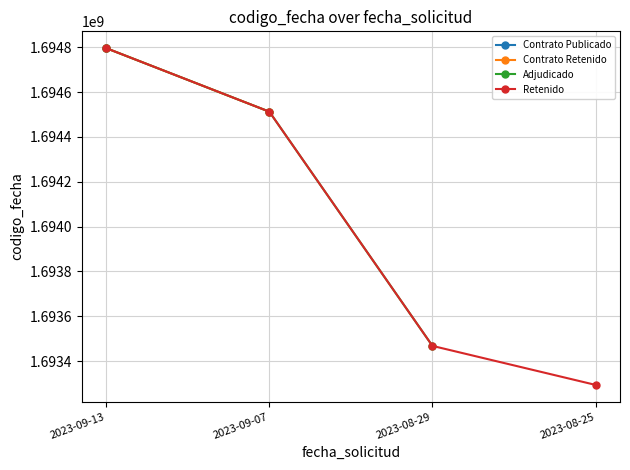

At which label does Retenido reach its minimum?

2023-08-25